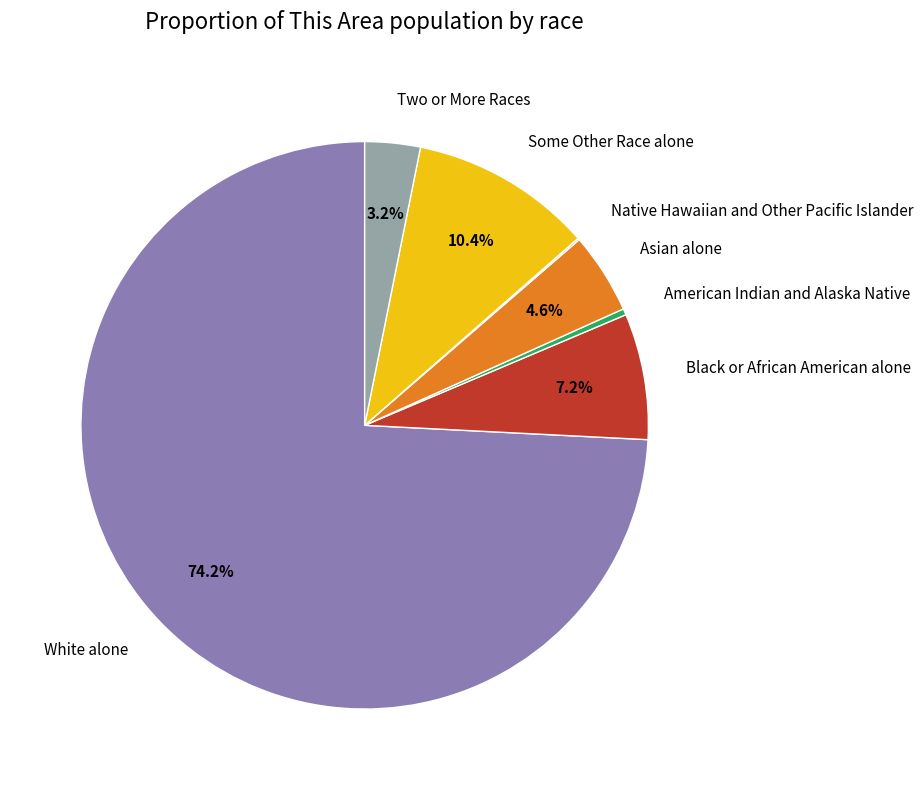

What is the ratio of the value at Two or More Races to the value at Asian alone?

0.7